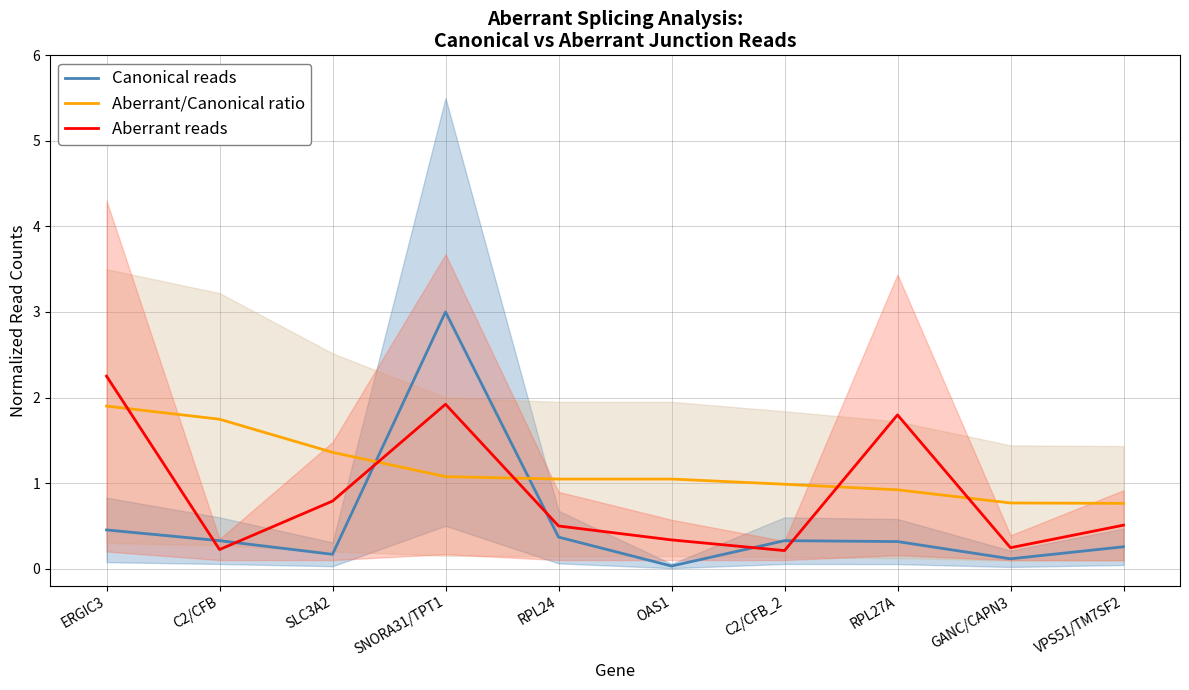

What position from the right is VPS51/TM7SF2?

1